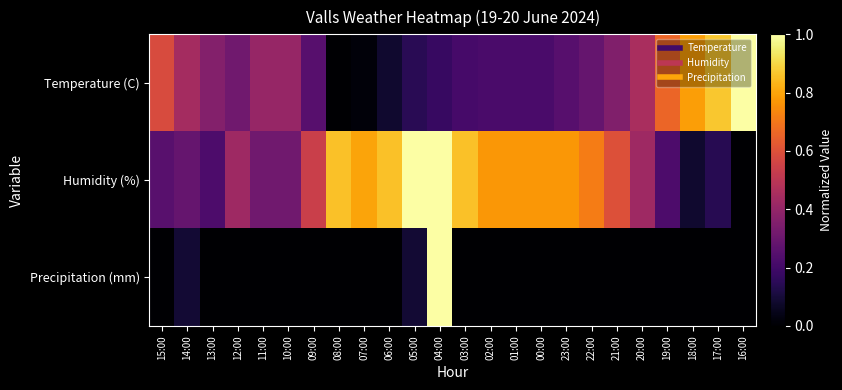

Rank the series at 01:00 from lowest to highest value.

Precipitation (mm), Temperature (C), Humidity (%)